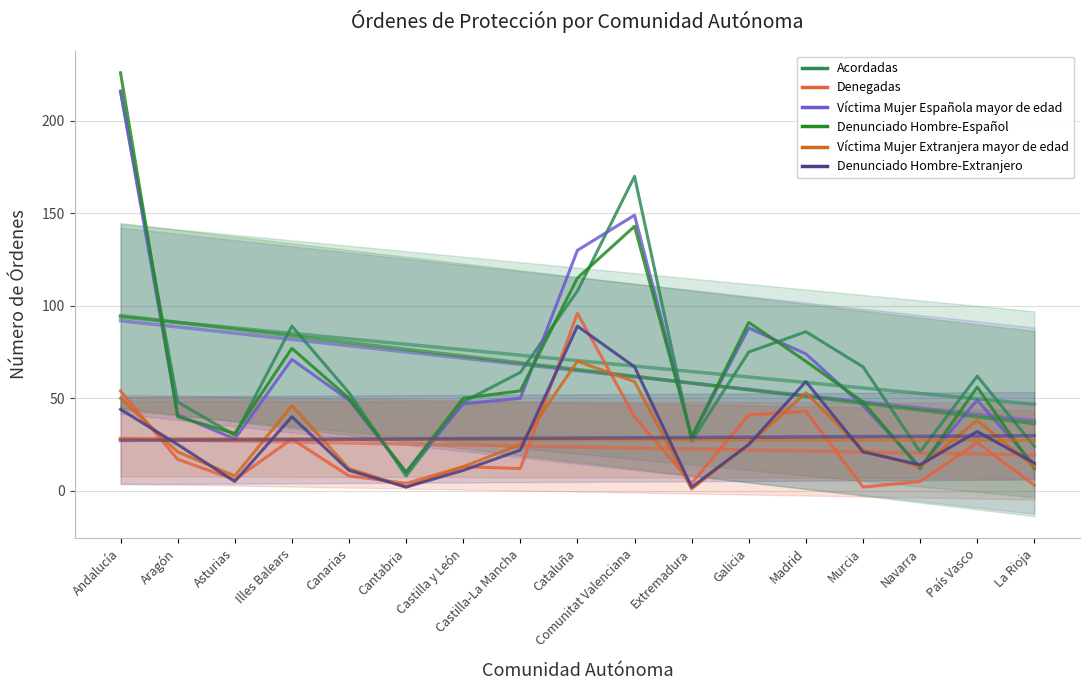

What is the difference between the maximum and minimum values in the Denunciado Hombre-Español series?

216